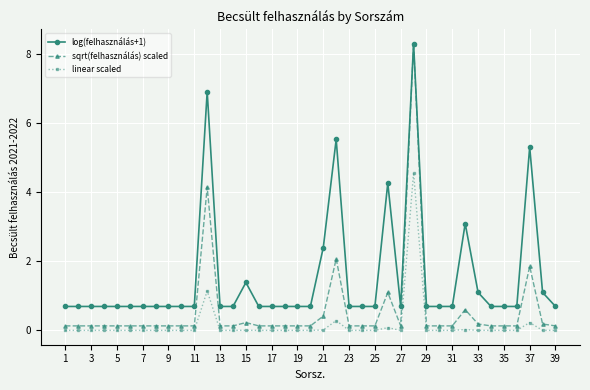

List the series in order of their overall mean, lowest first.

linear scaled, sqrt(felhasználás) scaled, log(felhasználás+1)